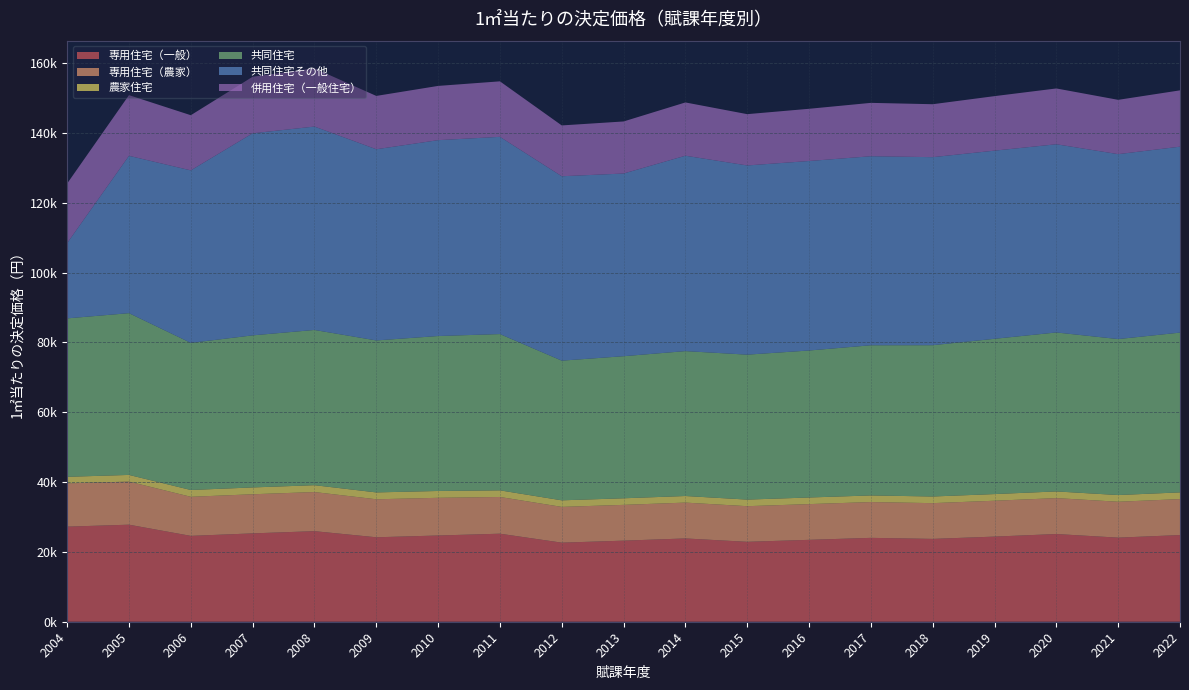

Reading right to left, transcribe all the data shown in this chart.

専用住宅（一般）: 24827.8	24087.0	25122.3	24385.5	23726.8	24027.3	23458.5	22893.1	23856.7	23224.4	22649.8	25217.3	24698.7	24191.3	25941.1	25308.4	24593.1	27798.6	27236.9
専用住宅（農家）: 10299.5	10282.7	10287.7	10274.0	10242.3	10249.6	10232.6	10202.9	10267.3	10249.4	10245.7	10517.4	10796.8	10883.4	11208.1	11202.9	11190.8	12346.3	12398.5
農家住宅: 1925.1	1920.0	1916.4	1907.9	1904.0	1898.4	1894.8	1891.1	1888.7	1887.6	1882.1	1901.7	1958.8	1968.1	1962.8	1957.1	1954.1	1909.9	1874.4
共同住宅: 45762.4	44677.5	45530.4	44476.9	43335.9	43014.6	42104.7	41514.8	41504.1	40697.7	40007.1	44763.0	44382.8	43532.2	44463.4	43559.3	42131.4	46332.2	45384.2
共同住宅その他: 53263.0	52966.0	53912.3	53892.4	53863.4	54145.7	54278.2	54195.9	55968.4	52326.5	52820.4	56495.4	56103.3	54764.1	58263.9	57877.4	49416.5	45070.4	21564.9
併用住宅（一般住宅）: 16131.7	15558.9	15984.3	15616.6	15166.4	15289.7	14960.2	14693.1	15262.1	14914.6	14558.0	15897.0	15541.0	15275.9	16676.4	16202.8	15801.9	17381.4	17064.1